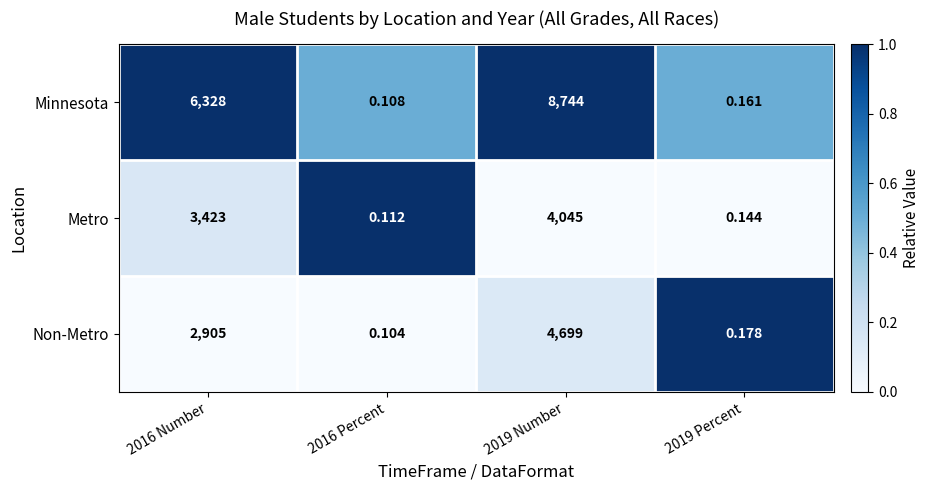

Which series has the largest total across all categories?

Minnesota